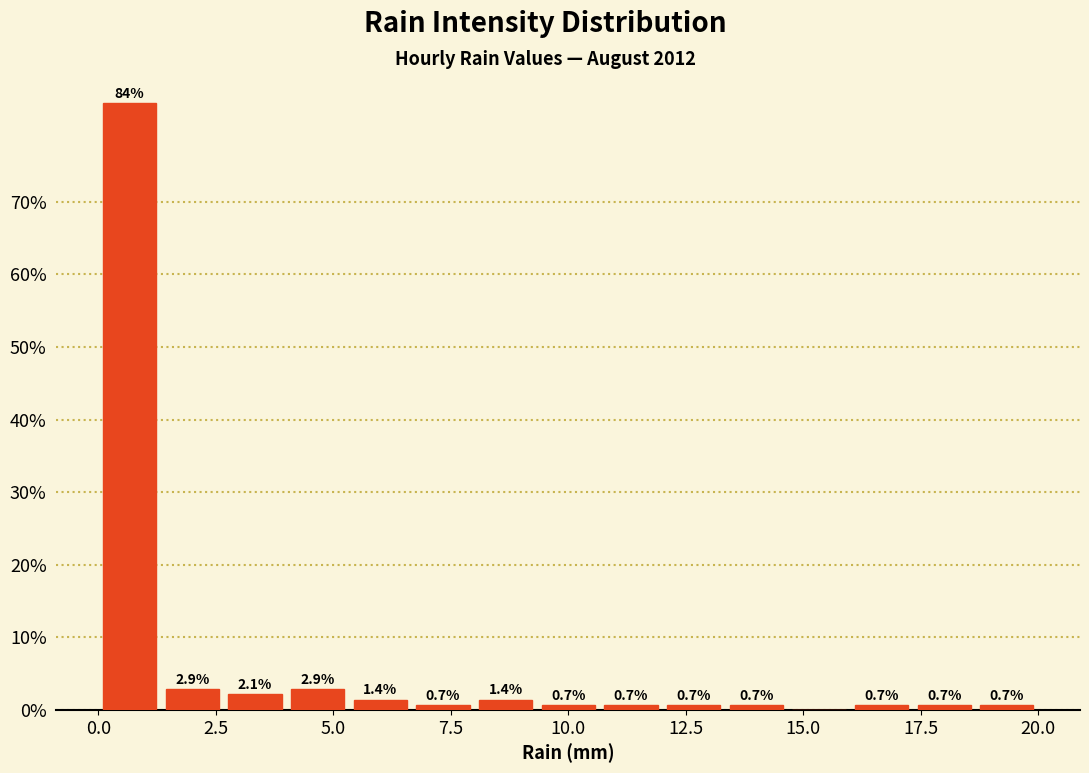

Around what value on the x-axis is the tallest bar? Give the approximate position of its centre, as read against the axis.

0.5